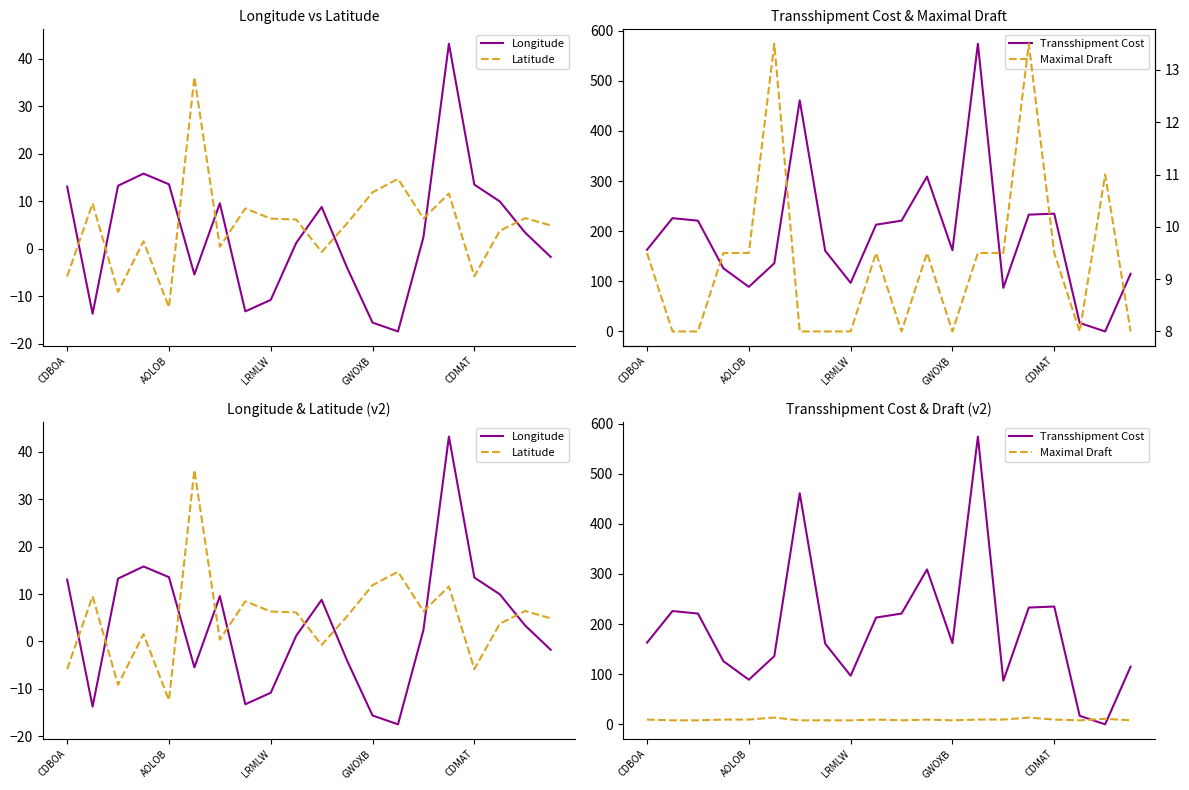

Is this an area chart (filled region under the line)?

No